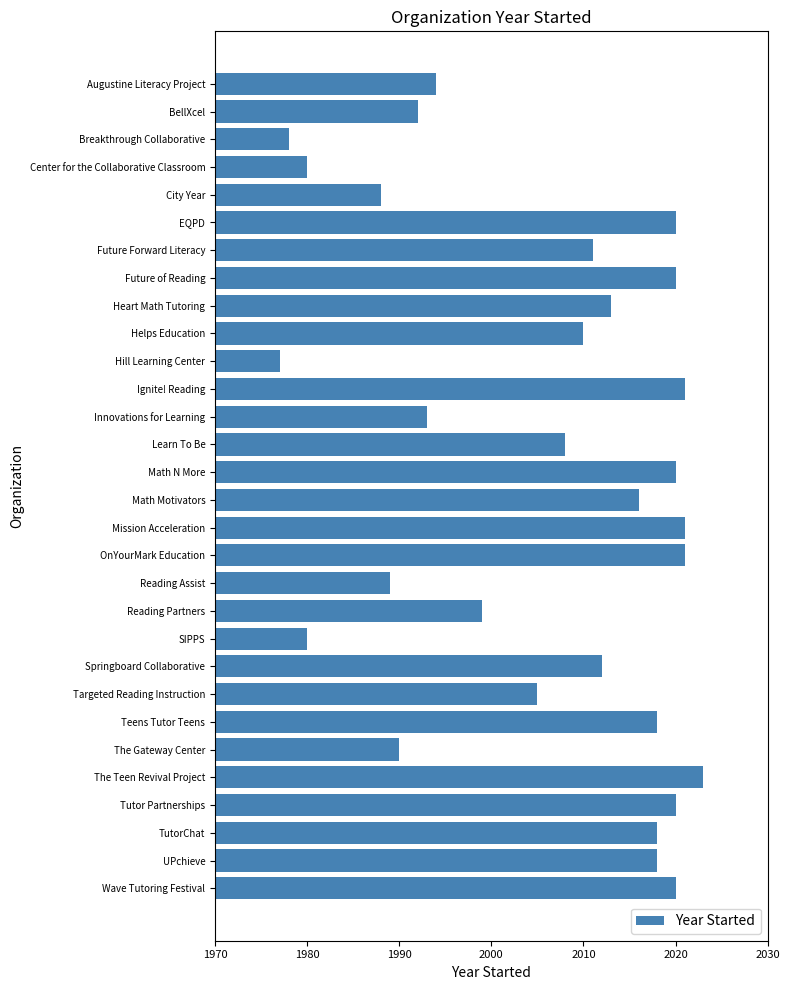

How many data points are less than 2012?

15